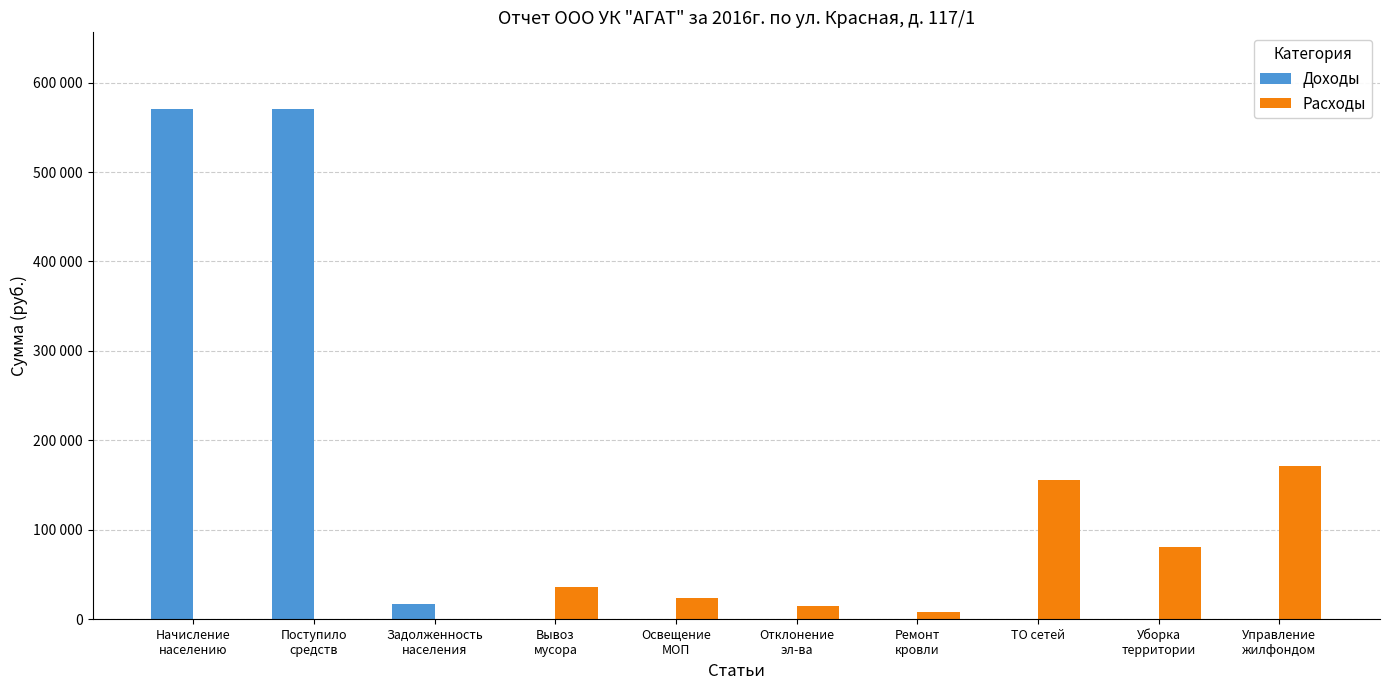

At how many categories does at least one series exceed 331791?

2